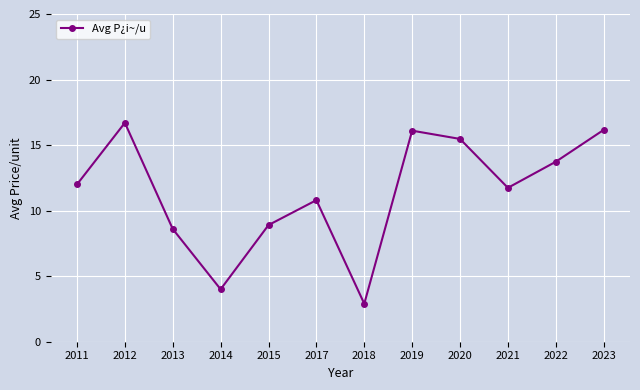

How many data points are less than 12?

6